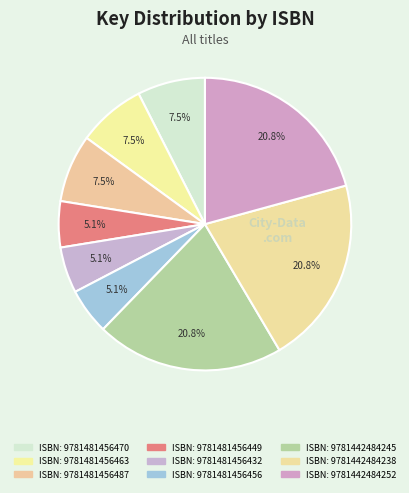

Which slice is the largest?

9781442484245